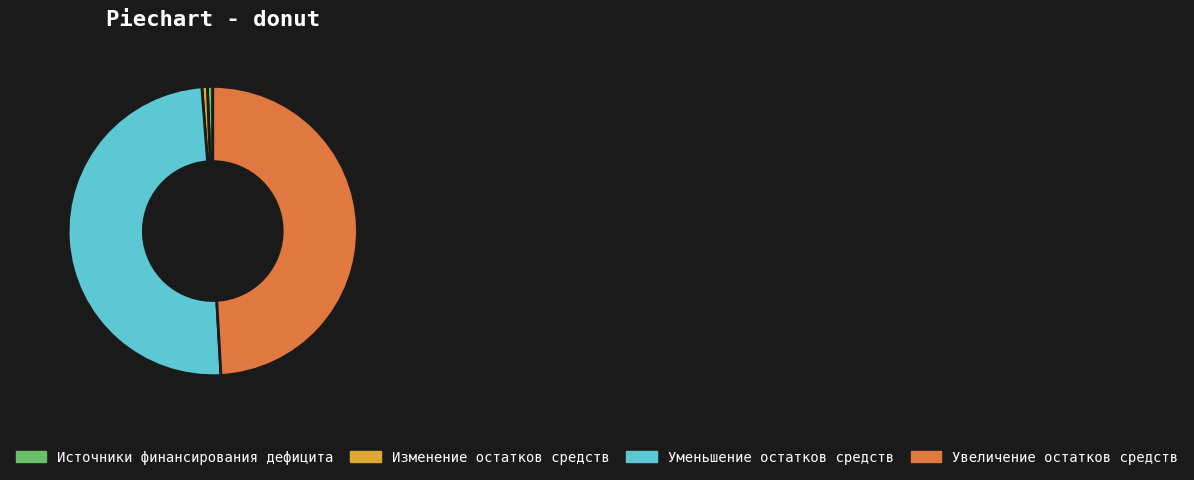

Which category has the biggest portion of the pie?

Уменьшение остатков средств